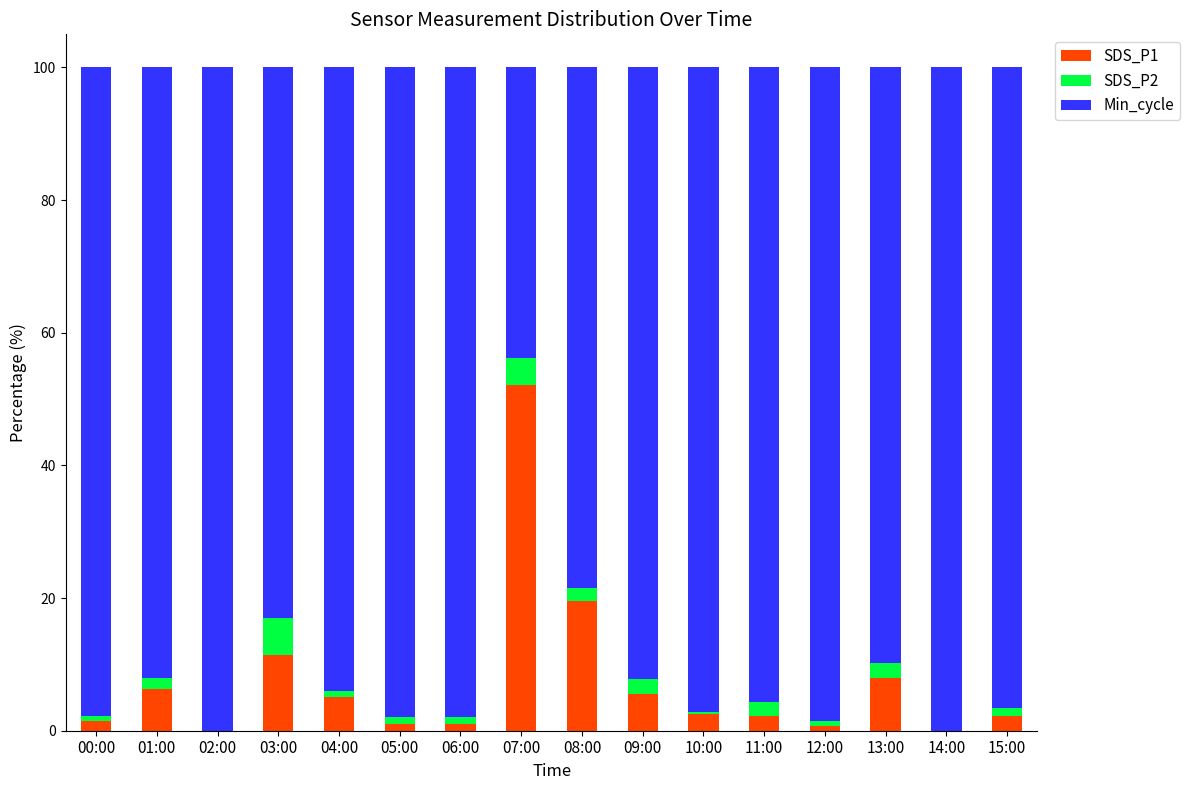

Is it true that SDS_P1 equals 4.0 at 08:00?

False